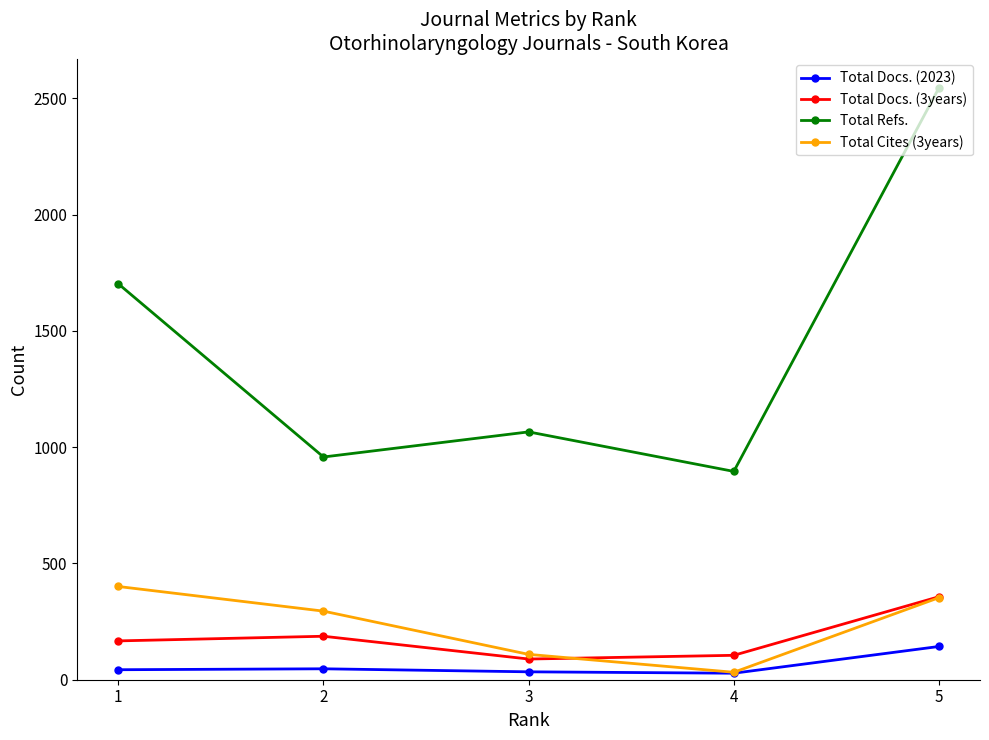

What are all the series names shown in the legend?

Total Docs. (2023), Total Docs. (3years), Total Refs., Total Cites (3years)